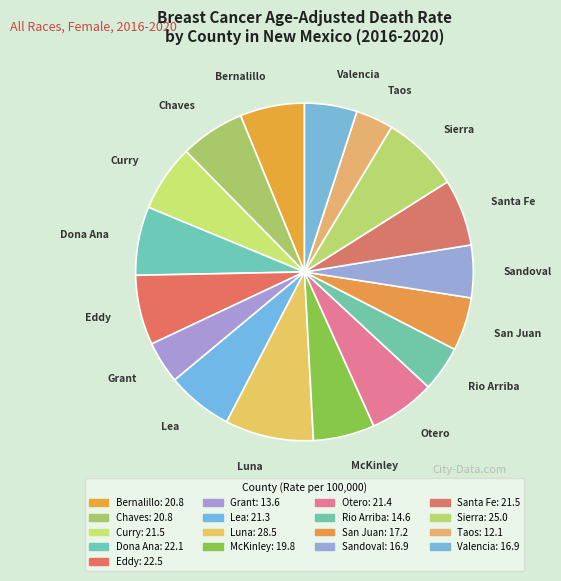

Does Sierra represent more than half of the total?

No